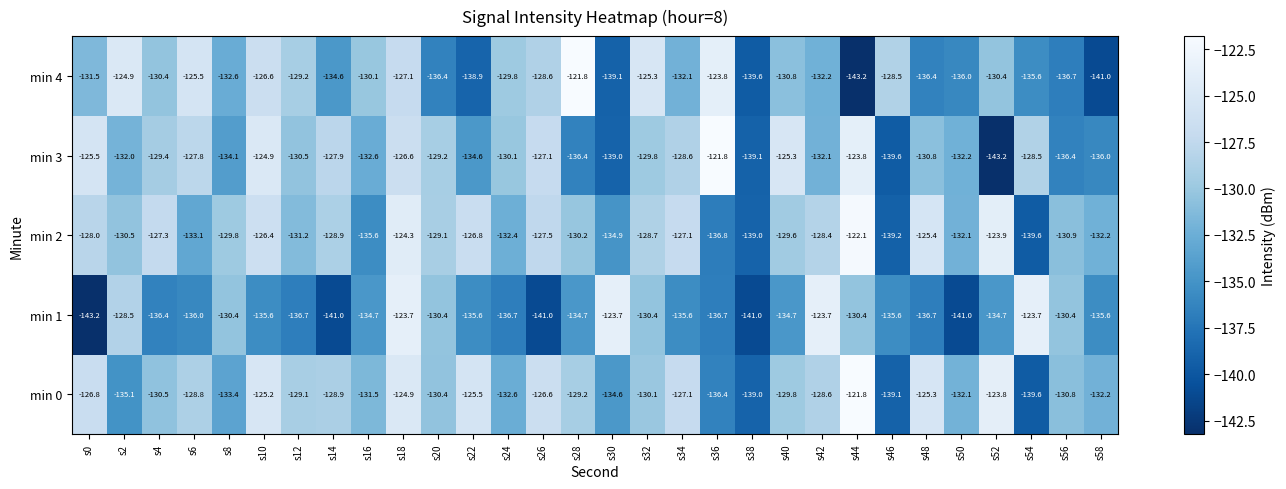

Which series changed the most between s48 and s54?

min 0